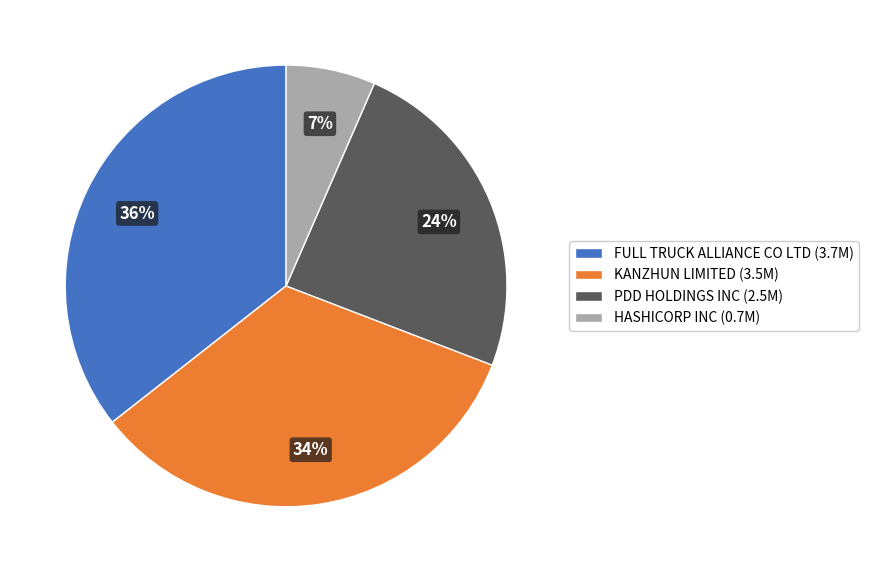

Which slice is the largest?

FULL TRUCK ALLIANCE CO LTD